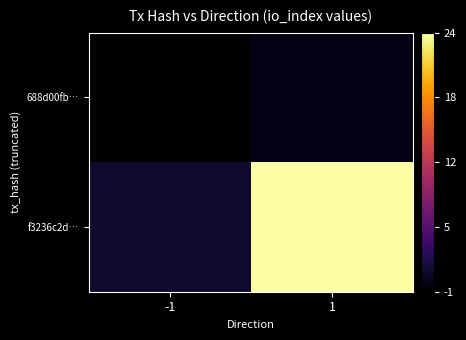

Which series has the largest range (max minus min)?

f3236c2d…